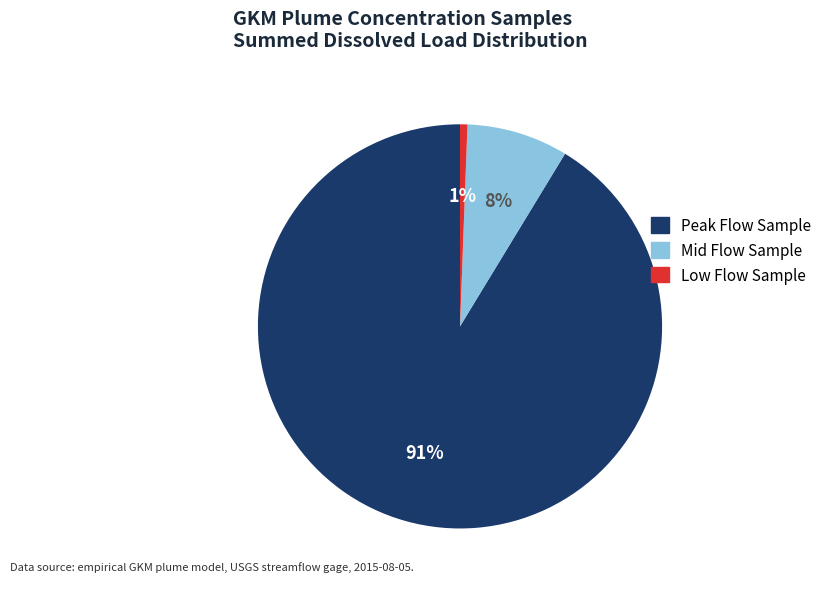

Does any single category account for the majority?

Yes